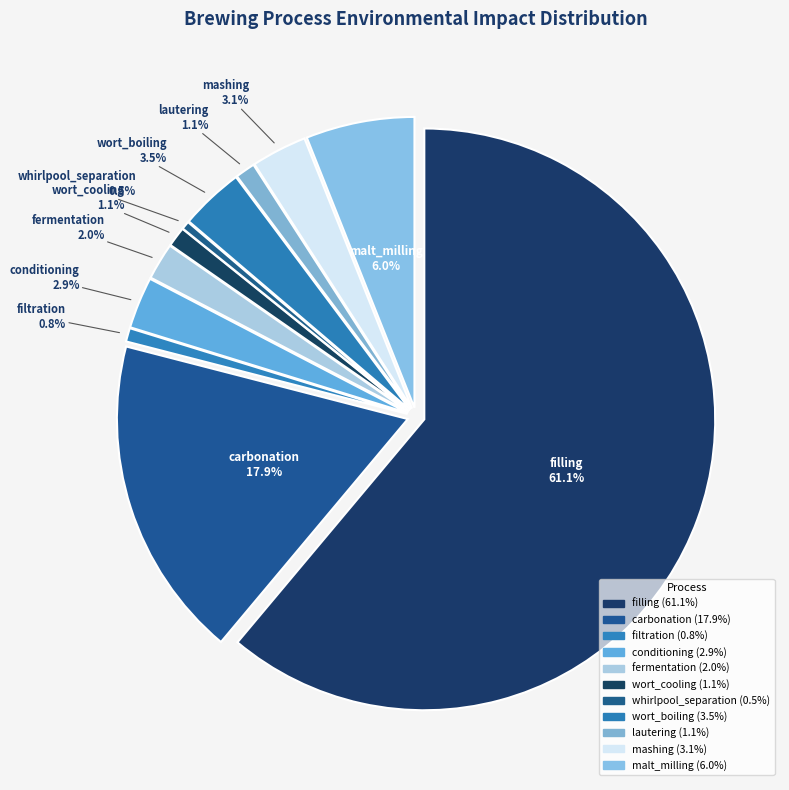

How many slices are in this pie chart?

11